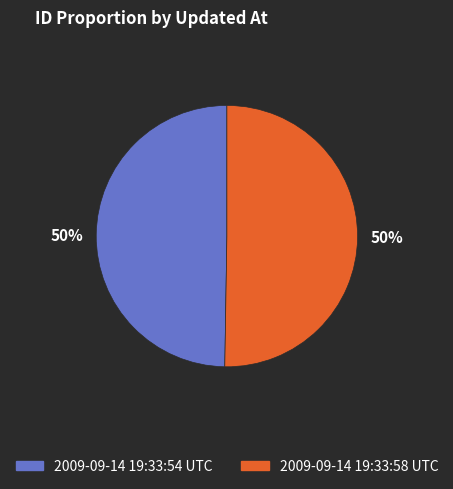

To the nearest percent, what is the average slice percentage?

50%